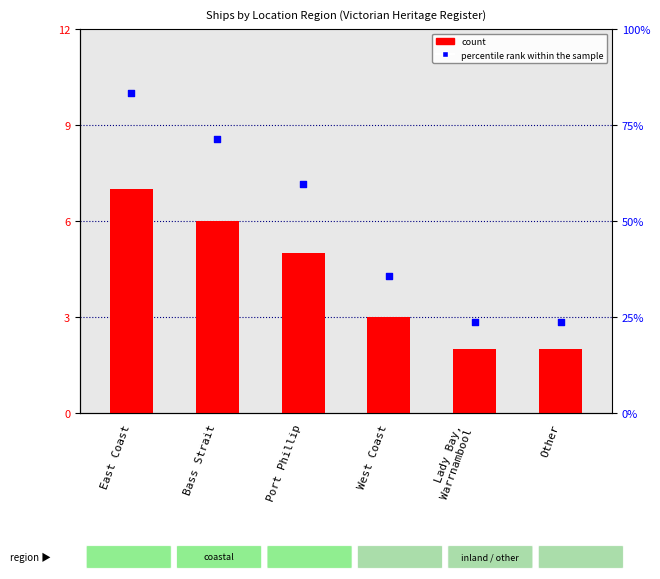

Which series reaches the maximum Y coordinate?

percentile rank within the sample